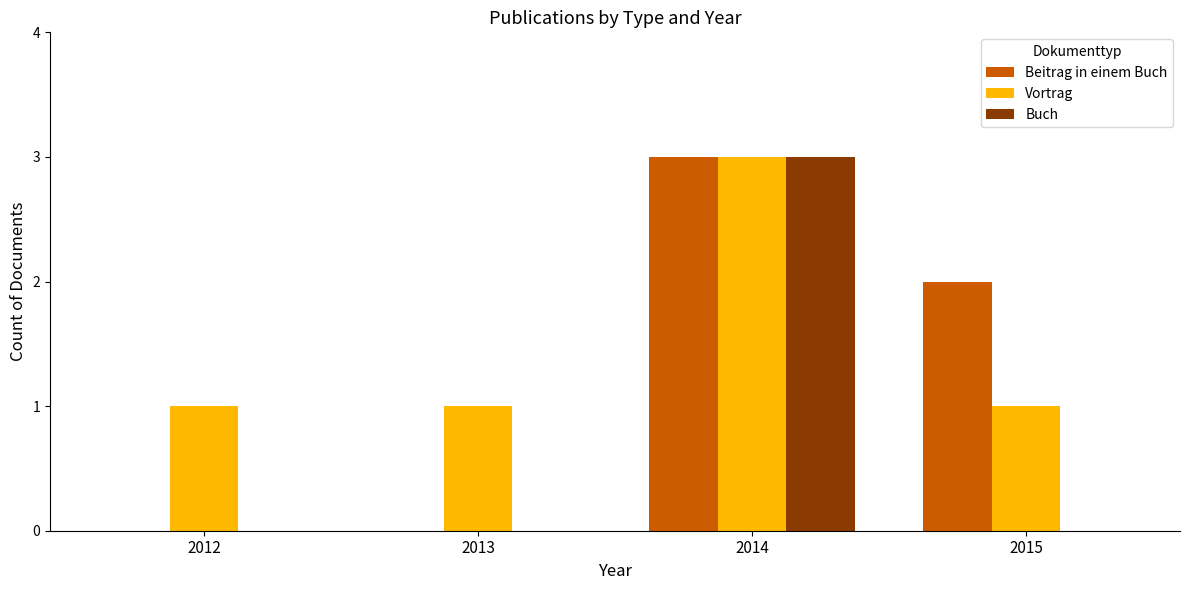

True or false: Buch has a value of 0 at 2012.

True